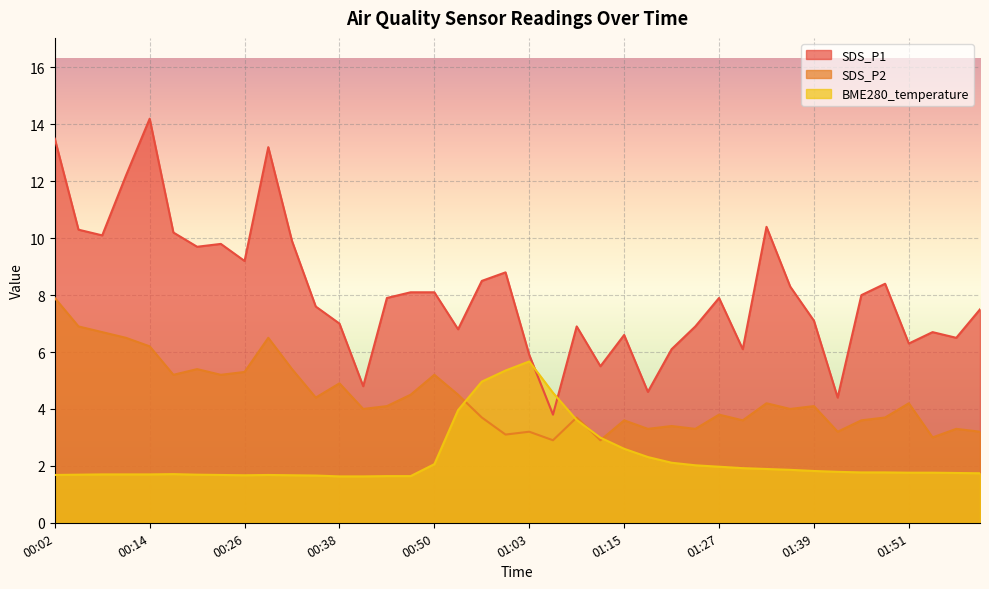

At how many categories does at least one series exceed 4?

40